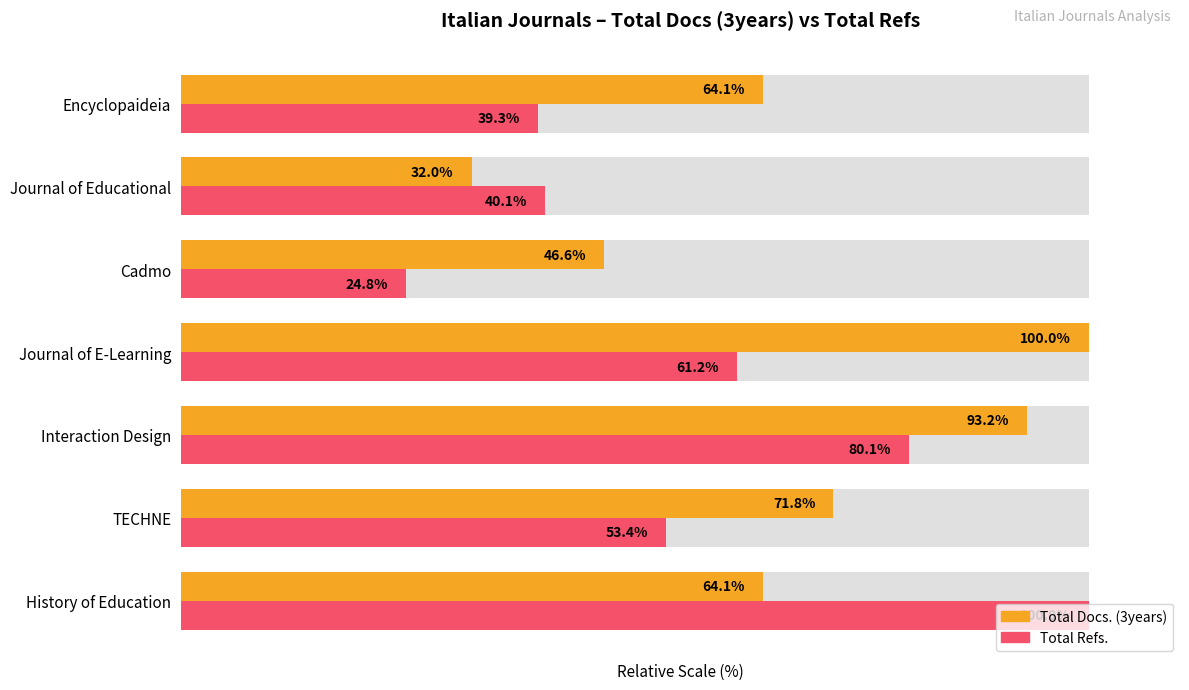

What are all the series names shown in the legend?

Total Docs. (3years), Total Refs.